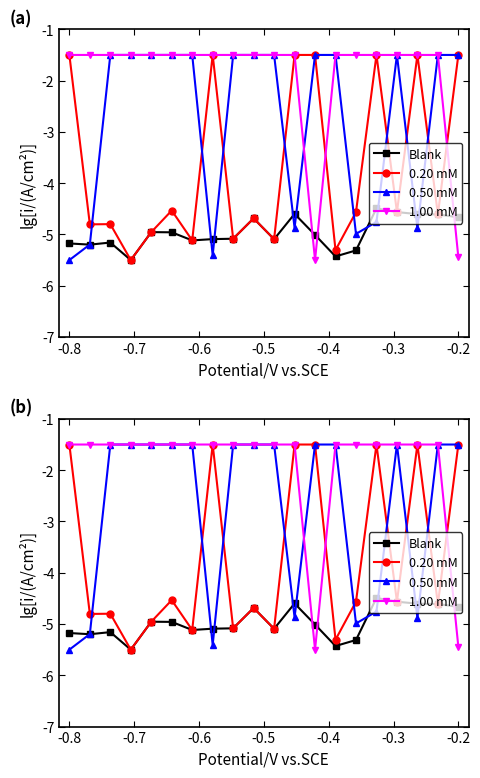

True or false: 1.00 mM and 0.20 mM cross at least once.

True